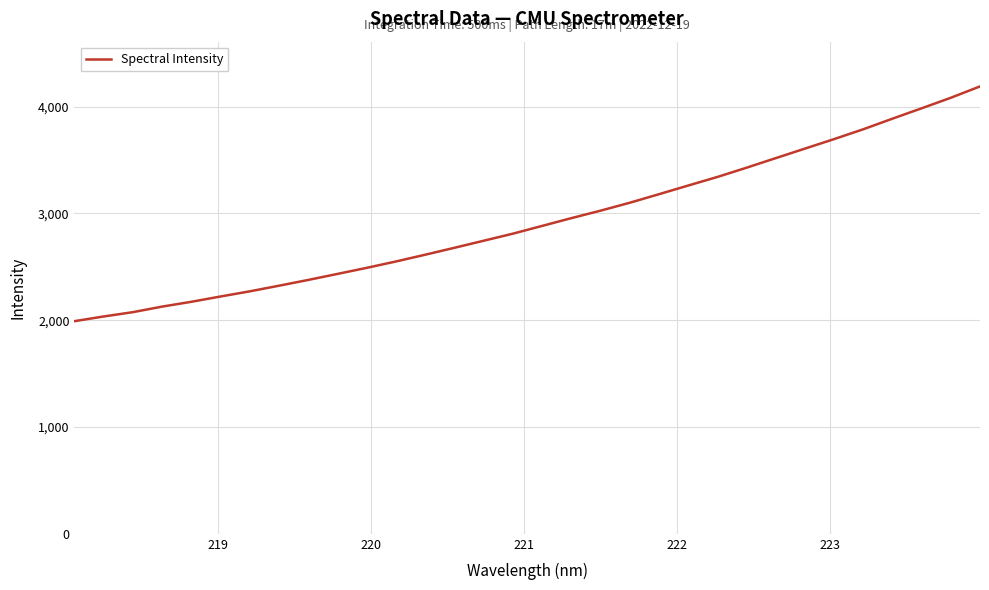

What is the greatest value displayed?

4189.4